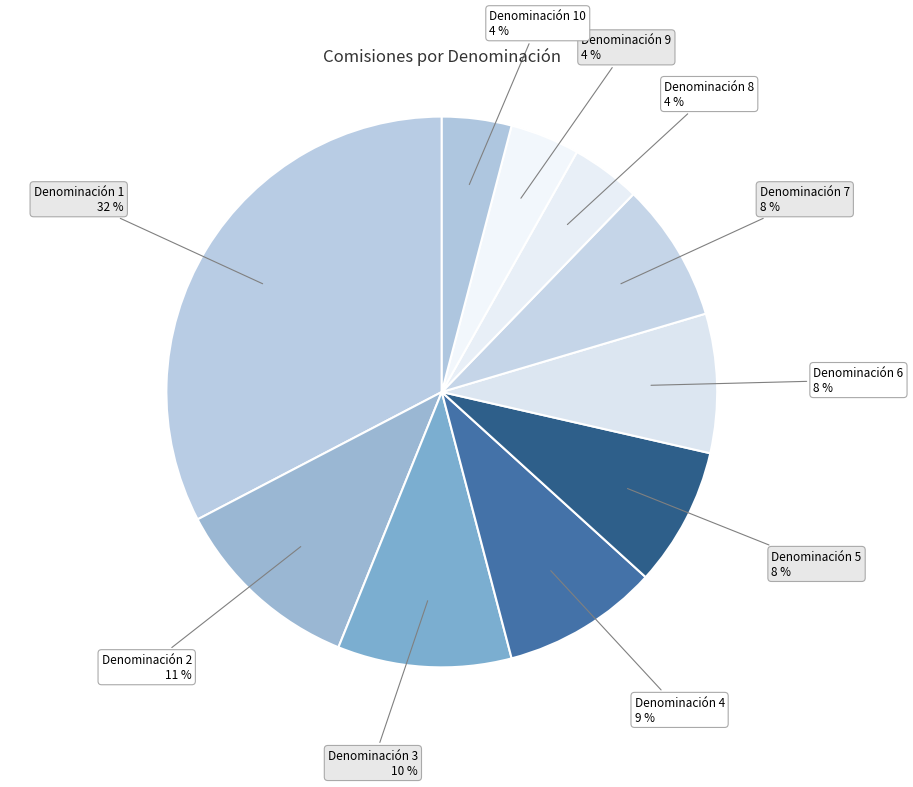

Does Denominación 10 represent more than half of the total?

No